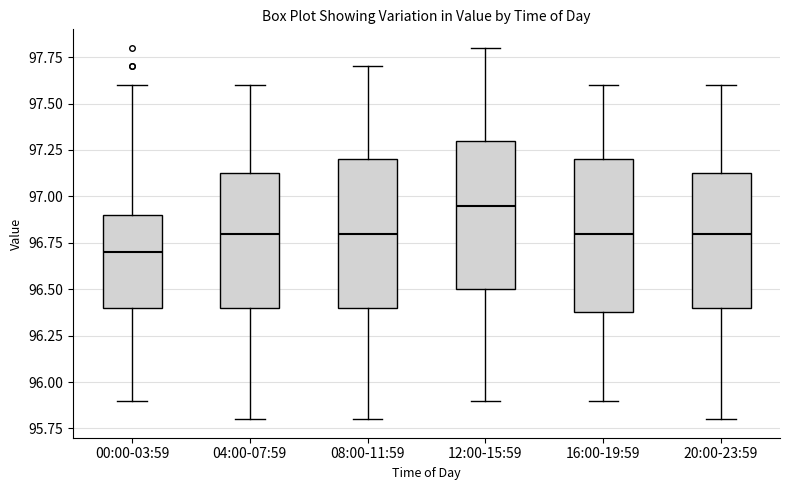

Reading left to right, transcribe this box plot: for each box, give where its median line is, the range the box spans, and where its two whiskers end, as read against the y-axis. The values are not printed on the chart, so give them approximately, as read against the axis.

00:00-03:59: median 96.70, box 96.40 to 96.90, whiskers 95.90 to 97.60
04:00-07:59: median 96.80, box 96.40 to 97.15, whiskers 95.80 to 97.60
08:00-11:59: median 96.80, box 96.40 to 97.20, whiskers 95.80 to 97.70
12:00-15:59: median 96.95, box 96.50 to 97.30, whiskers 95.90 to 97.80
16:00-19:59: median 96.80, box 96.40 to 97.20, whiskers 95.90 to 97.60
20:00-23:59: median 96.80, box 96.40 to 97.15, whiskers 95.80 to 97.60